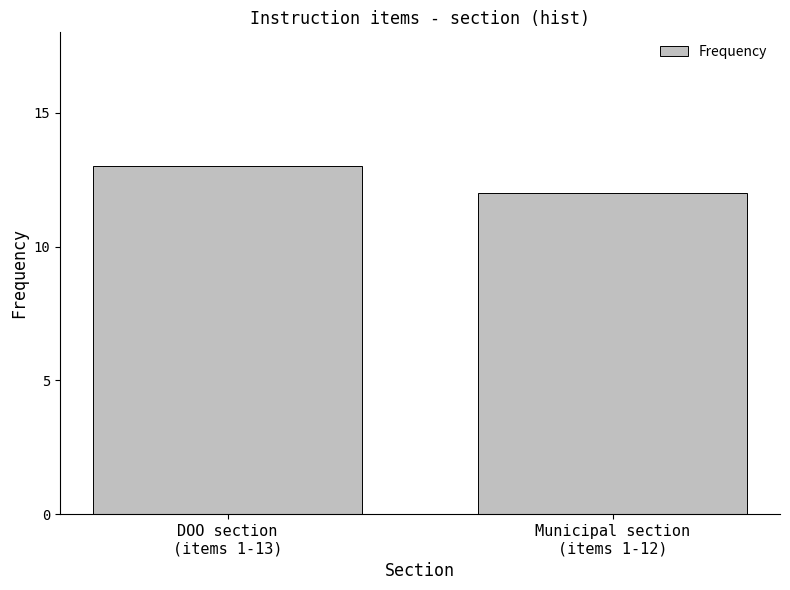

True or false: the data shows 12 at Municipal section
(items 1-12).

True